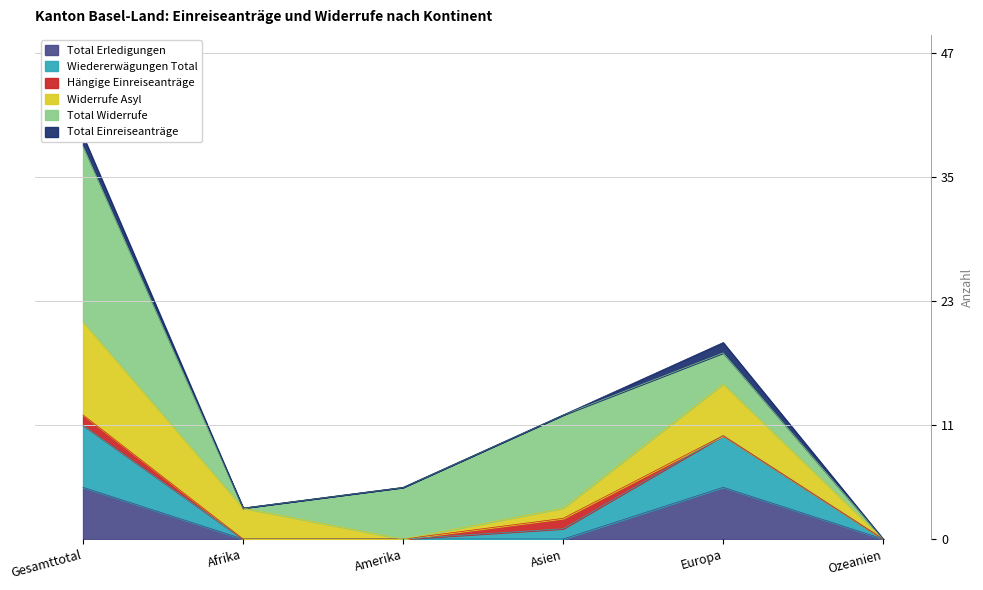

The value of Total Erledigungen at Afrika is 0. True or false?

True